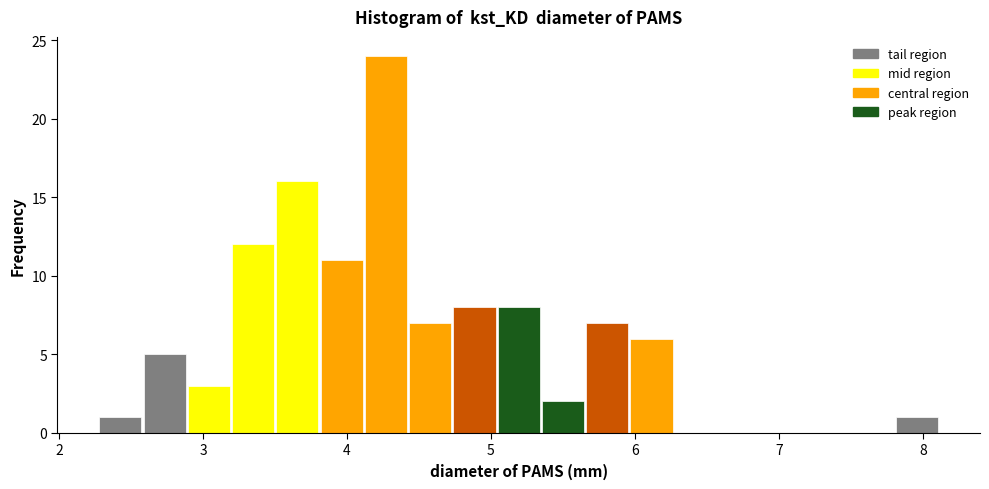

Read against the x-axis, roughly where is the centre of the tallest bar?

4.3